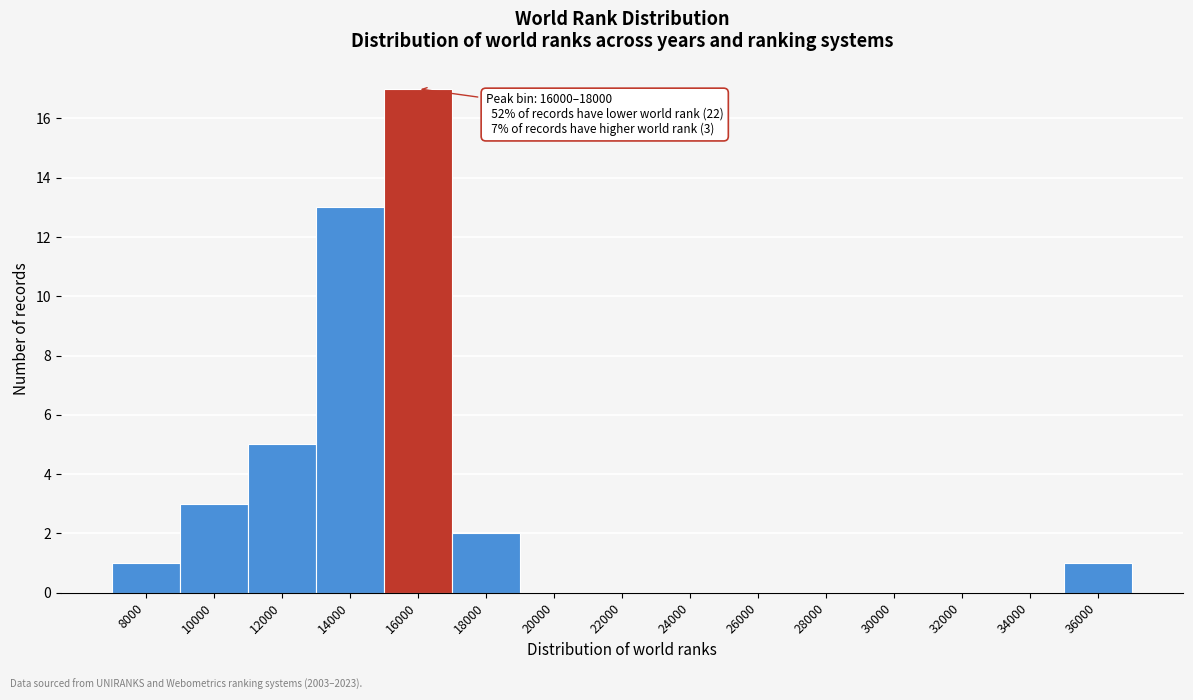

Reading right to left, extract all data points from this chart.

36000=1	34000=0	32000=0	30000=0	28000=0	26000=0	24000=0	22000=0	20000=0	18000=2	16000=17	14000=13	12000=5	10000=3	8000=1